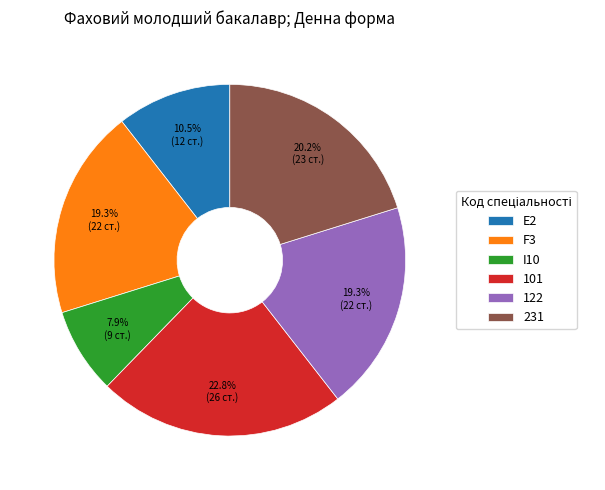

What is the ratio of the value at 122 to the value at E2?

1.8